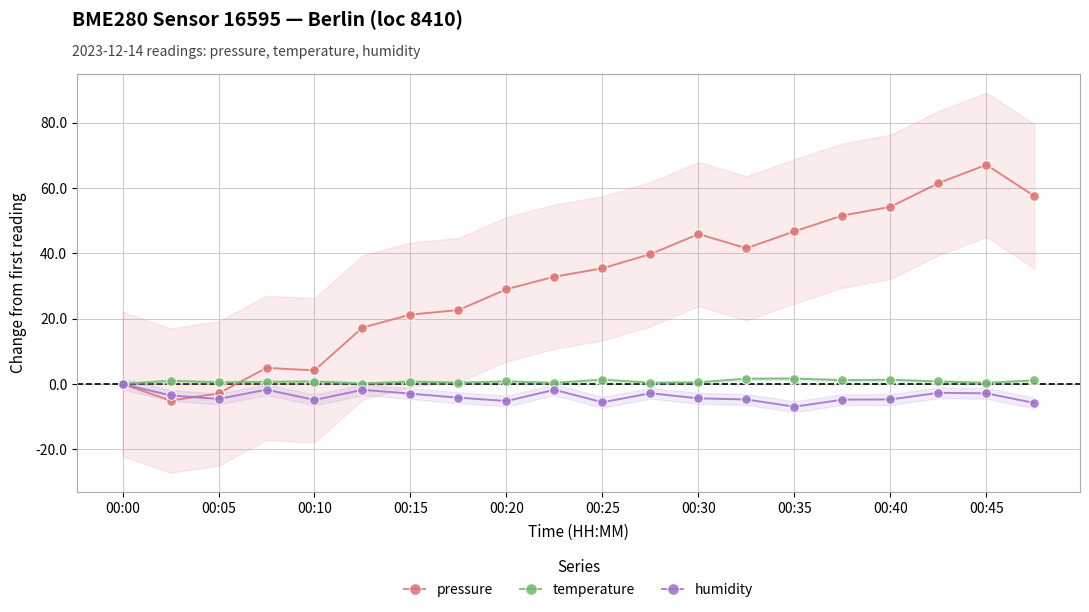

At which label does pressure reach its peak?

00:45